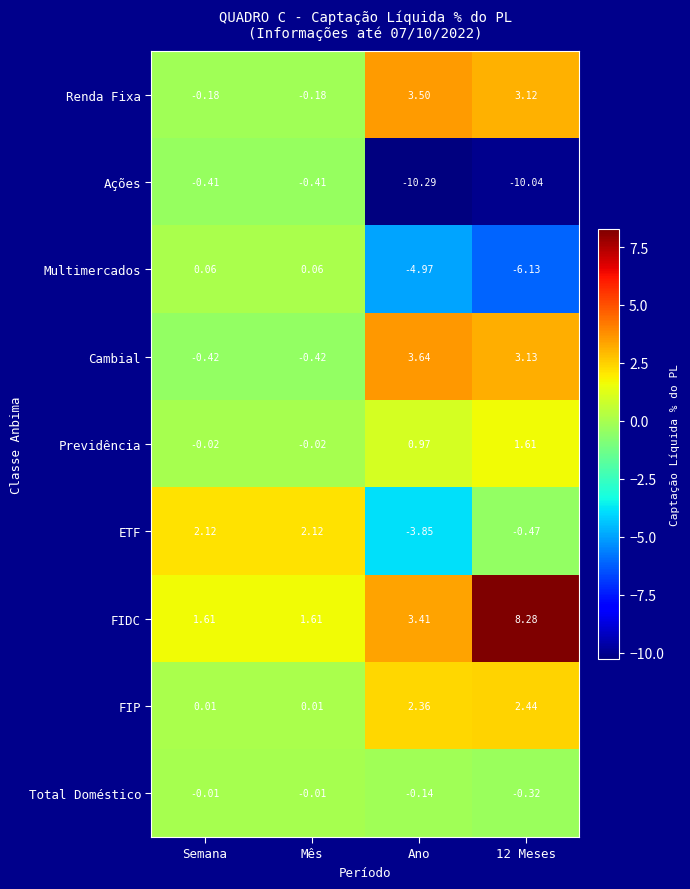

Which series has the widest spread of values?

Ações